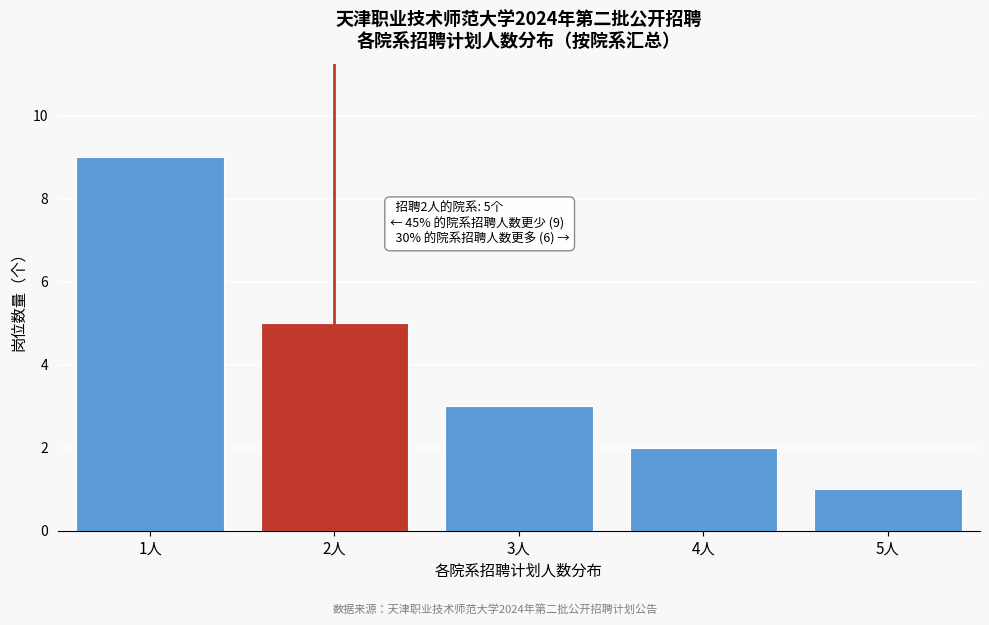

Reading left to right, extract all data points from this chart.

9	5	3	2	1